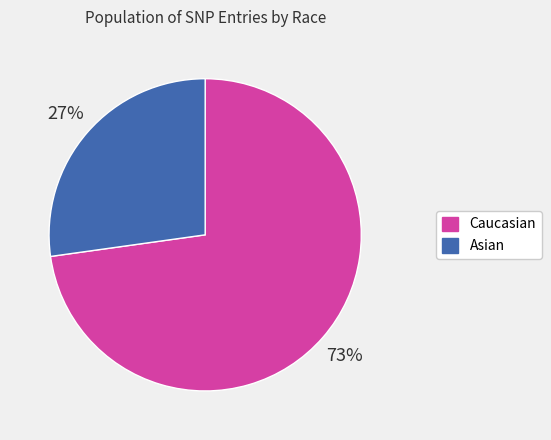

Which has a higher value, Caucasian or Asian?

Caucasian